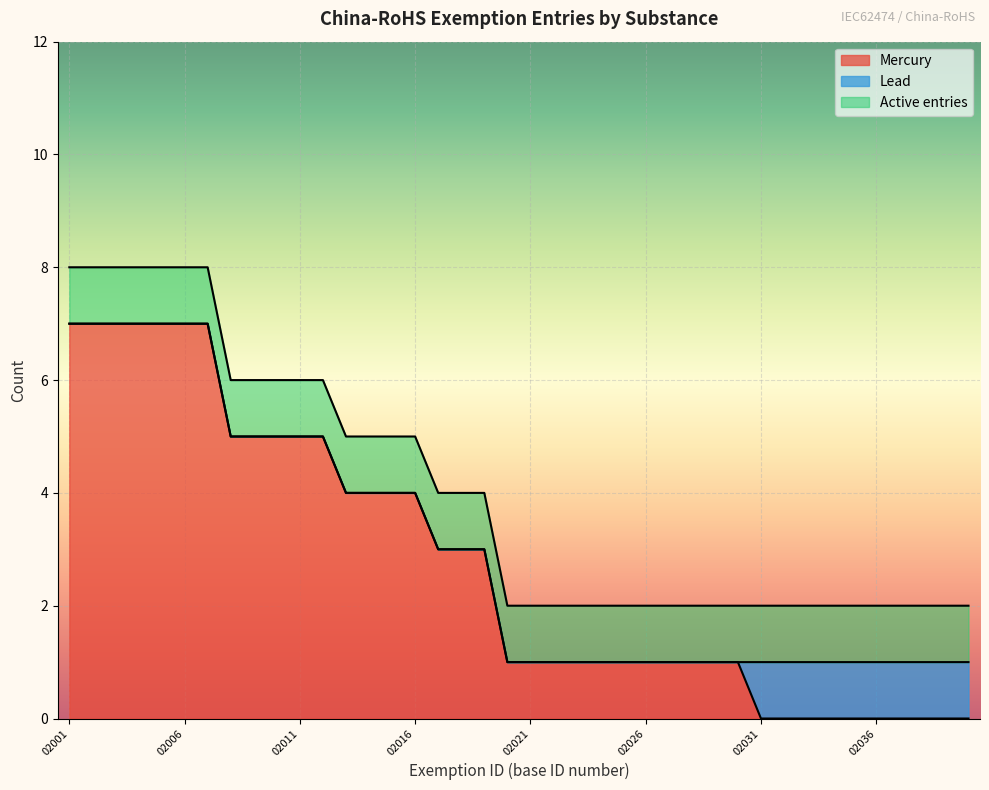

Which category has the highest value across all series?

02001